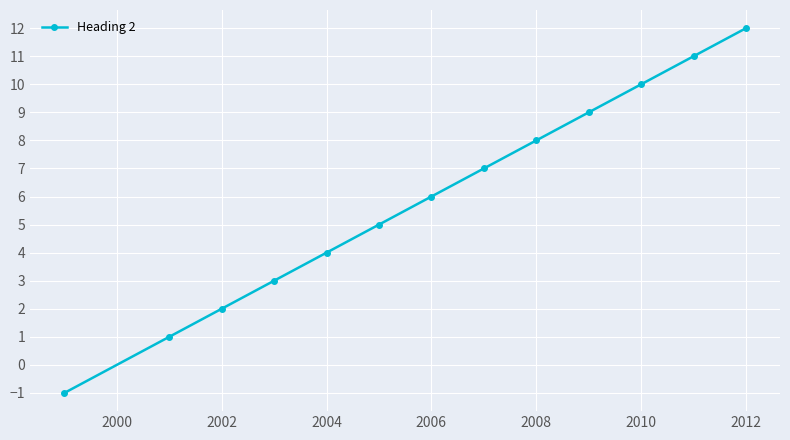

How many lines are shown in the chart?

1